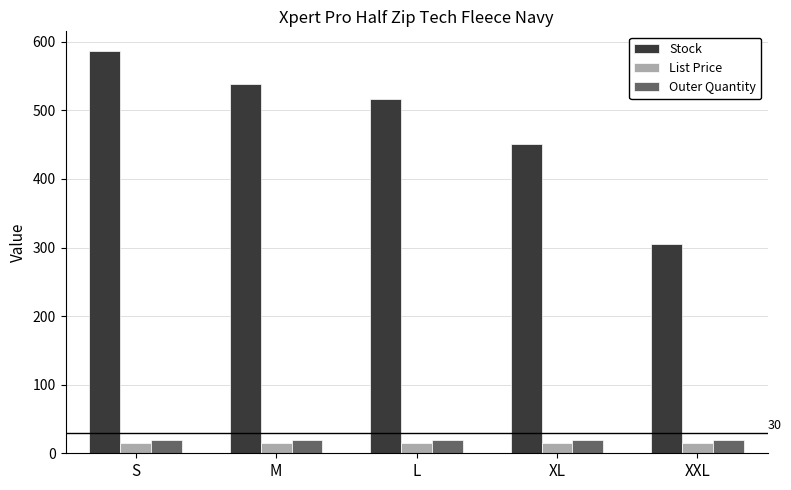

How many groups of bars are there?

5